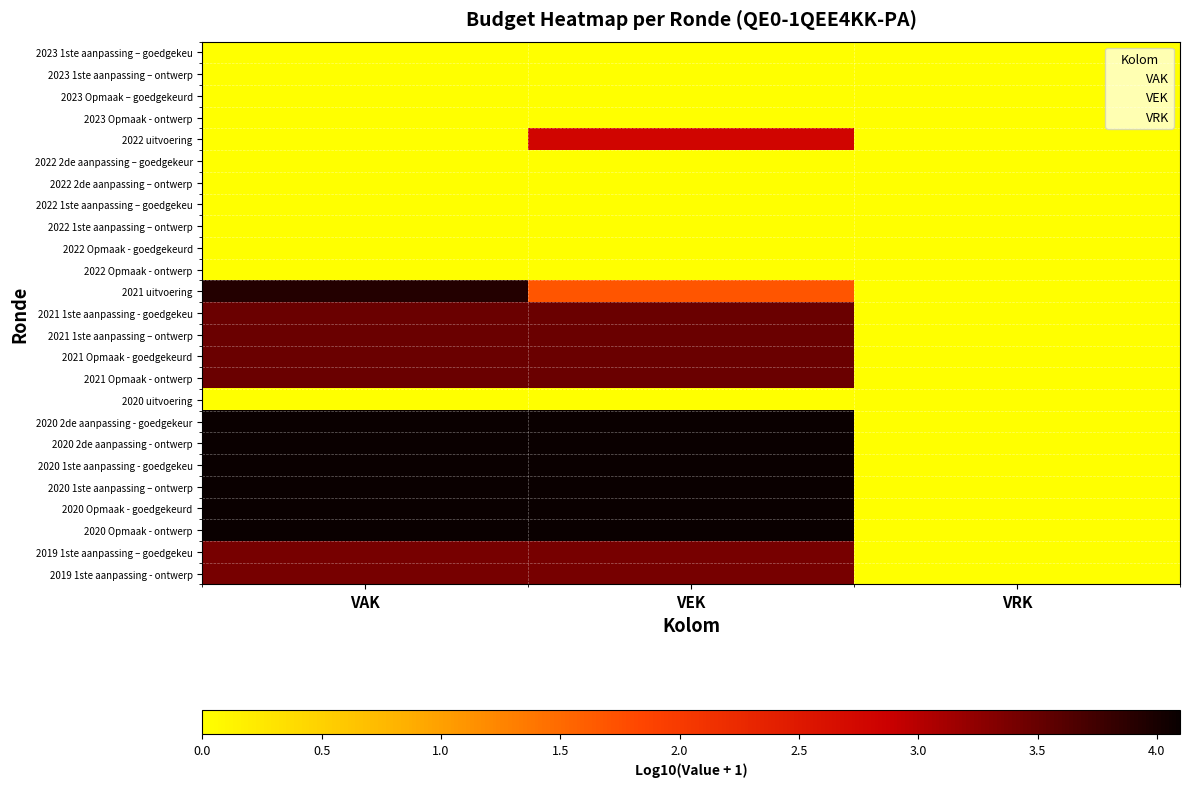

Rank the categories by 2020 1ste aanpassing – ontwerp value from lowest to highest.

VRK, VAK, VEK